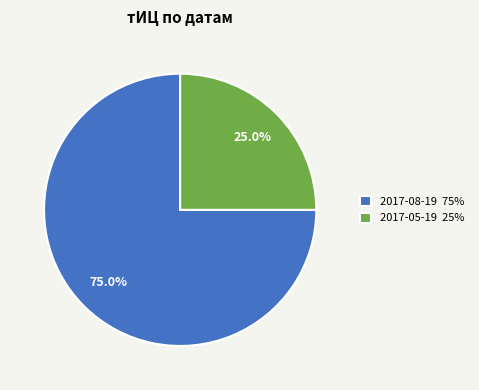

Is 2017-08-19 the majority of the pie?

Yes